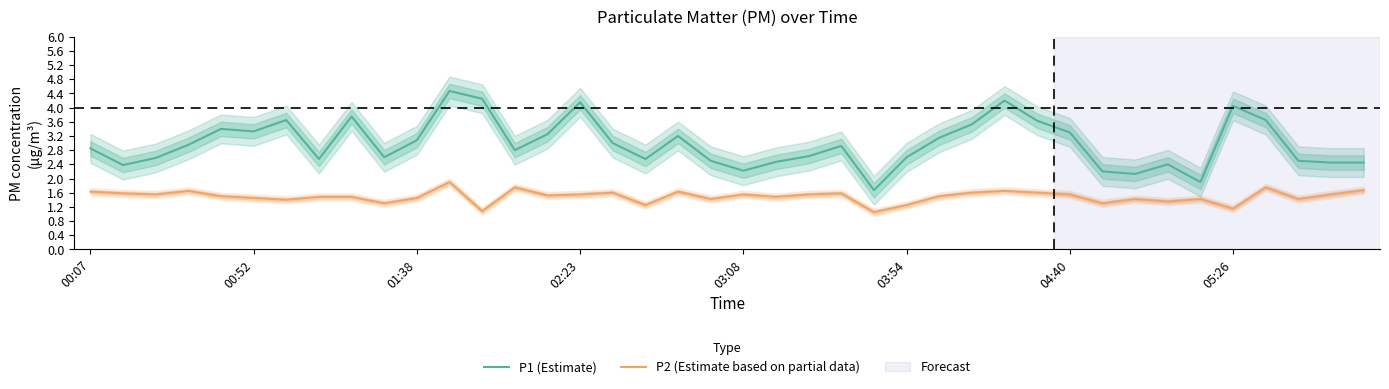

What is the value of the P2 (Estimate based on partial data) point at the 15th from the left?

1.5